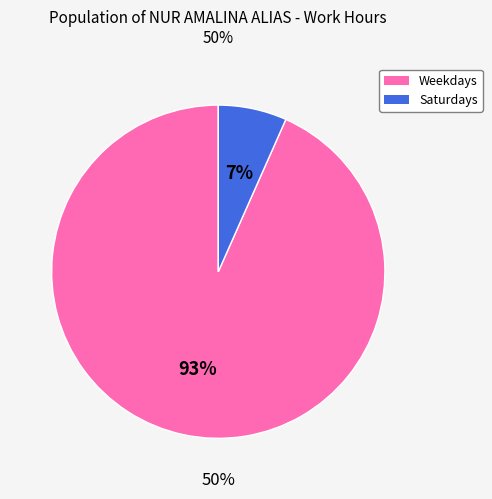

Is there a majority slice in this chart?

Yes